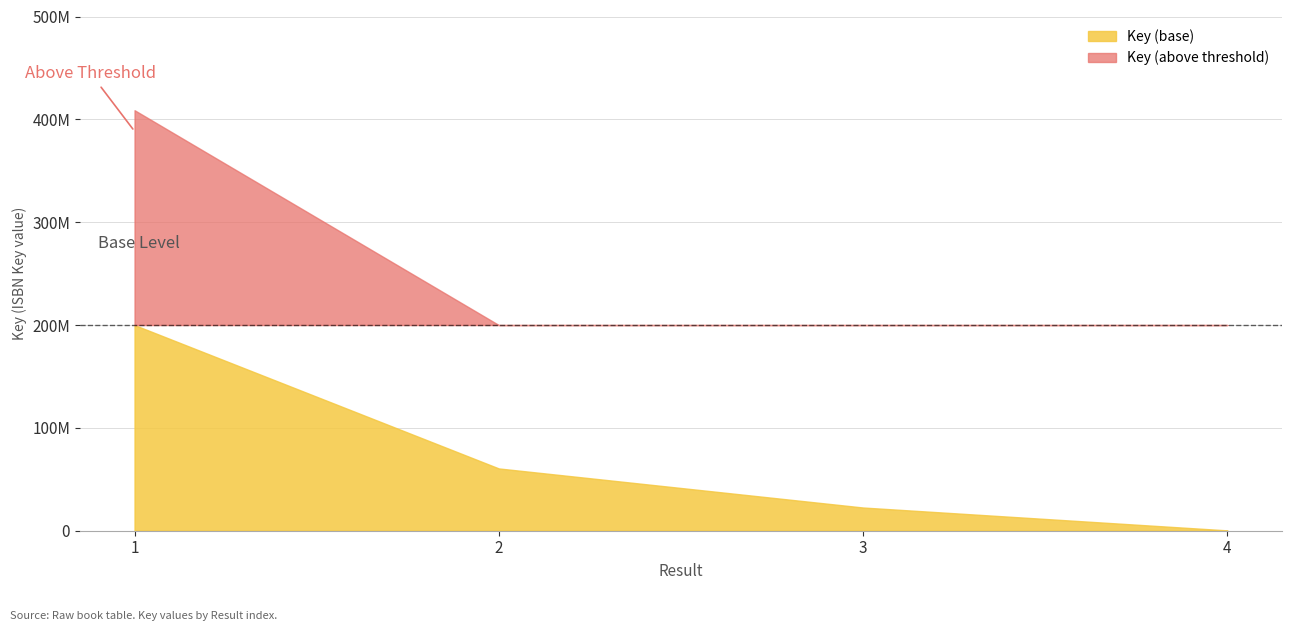

List the labels in order of value, largest first.

1, 2, 3, 4